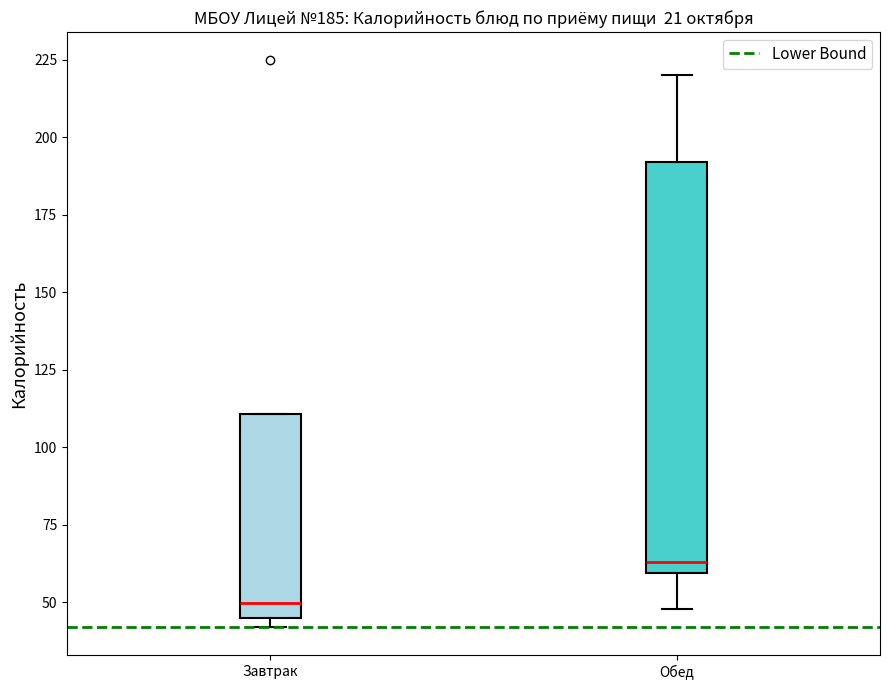

Which box is the tallest, from its lower edge to its upper edge?

Обед